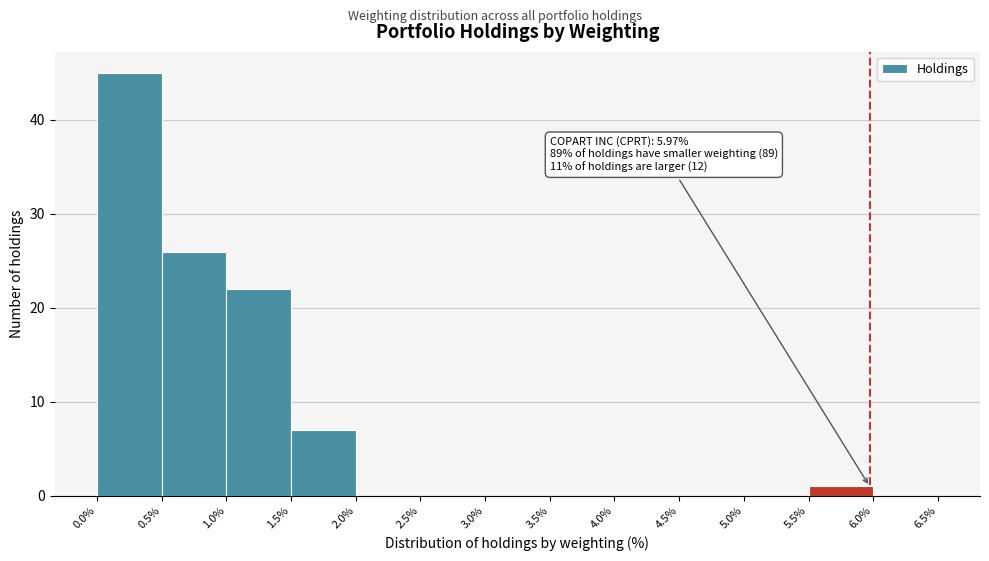

Over which range of the x-axis is the bar tallest?

0.0% to 0.5%